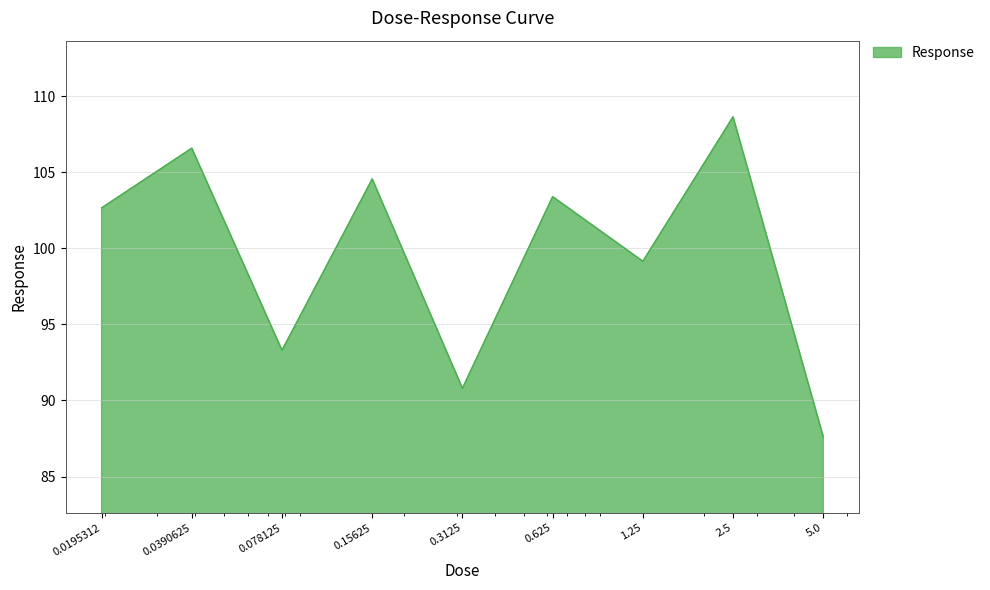

What is the difference between the maximum and minimum values?

21.0